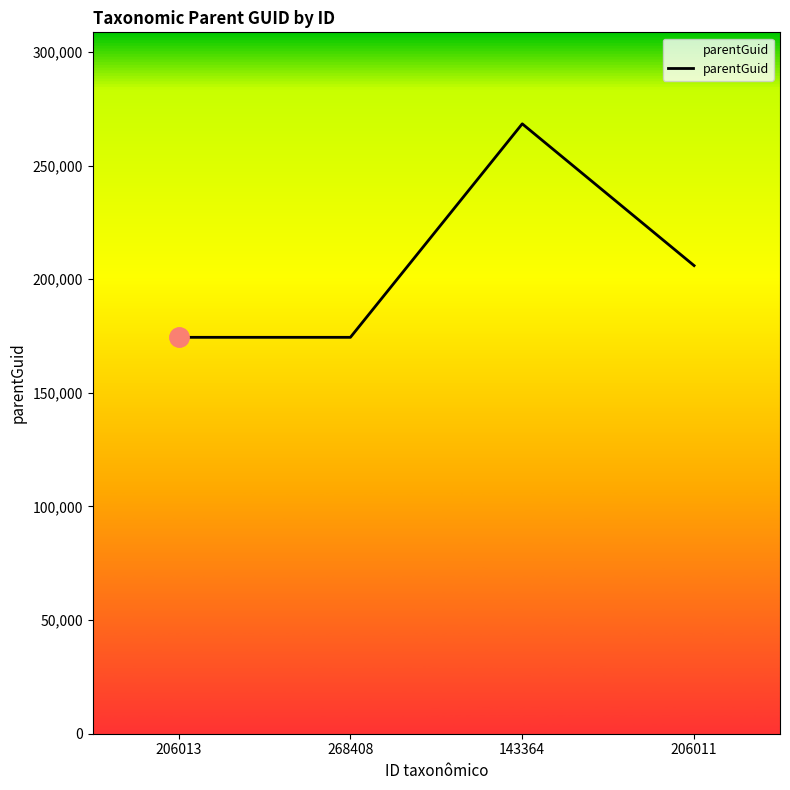

Which label corresponds to the largest value in the chart?

143364